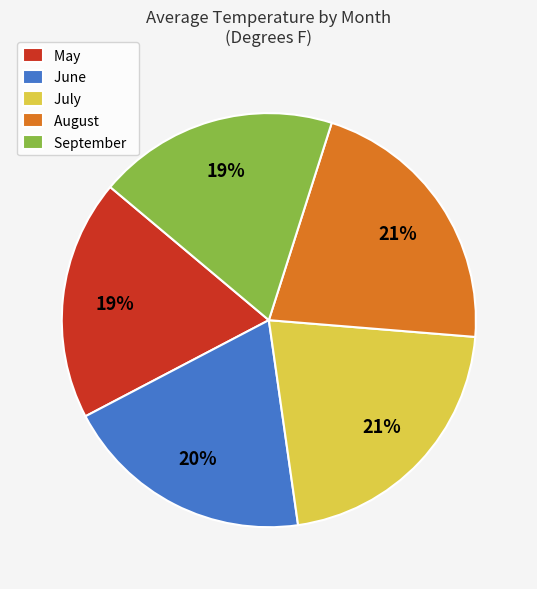

True or false: July accounts for 30% of the total.

False